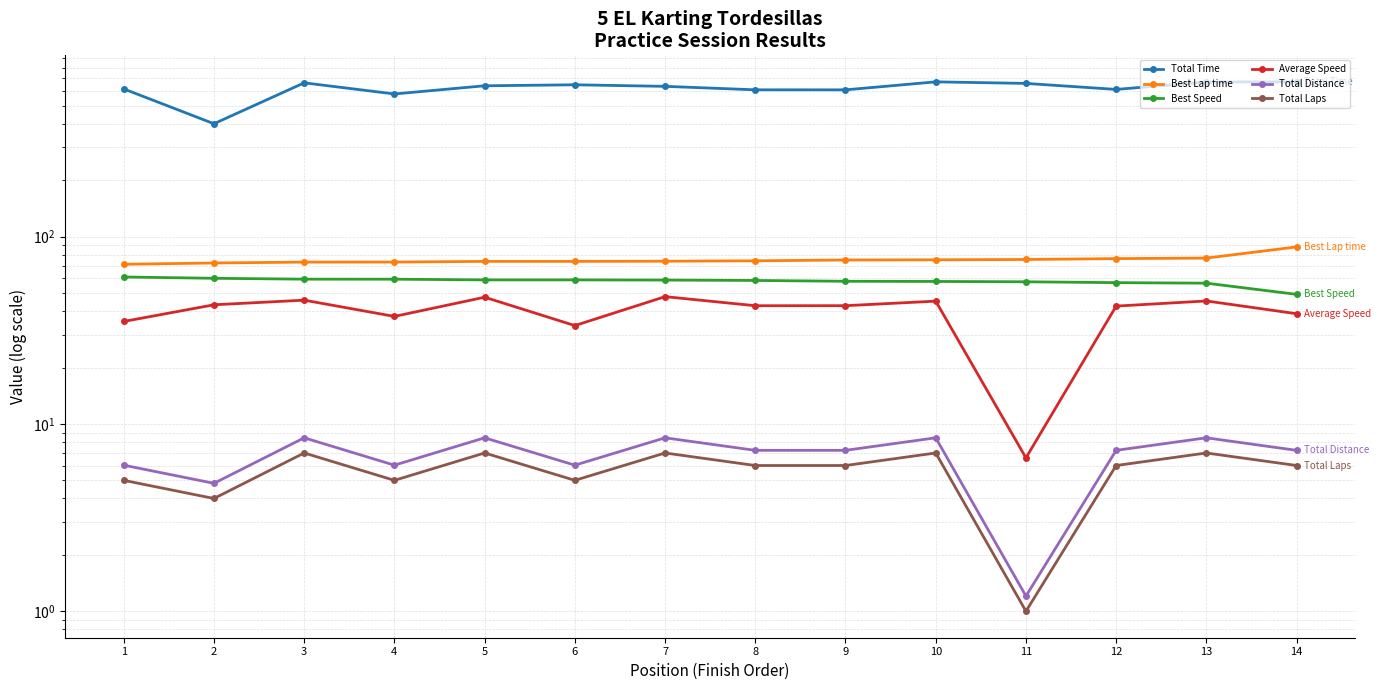

At which label is Total Time closest to 536?

4